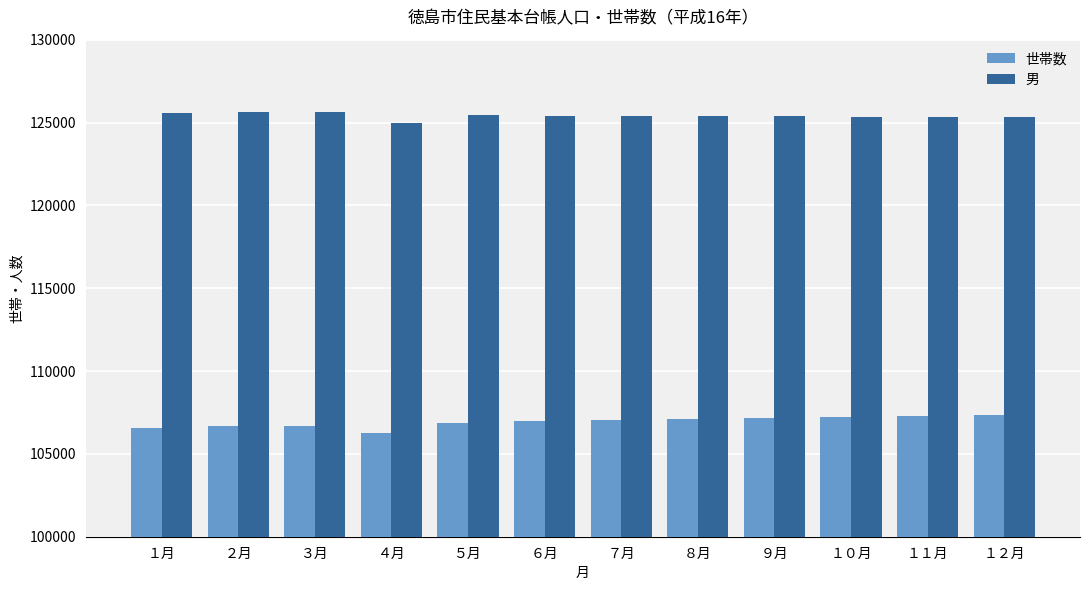

Where does the 男 series first go above 125401?

１月